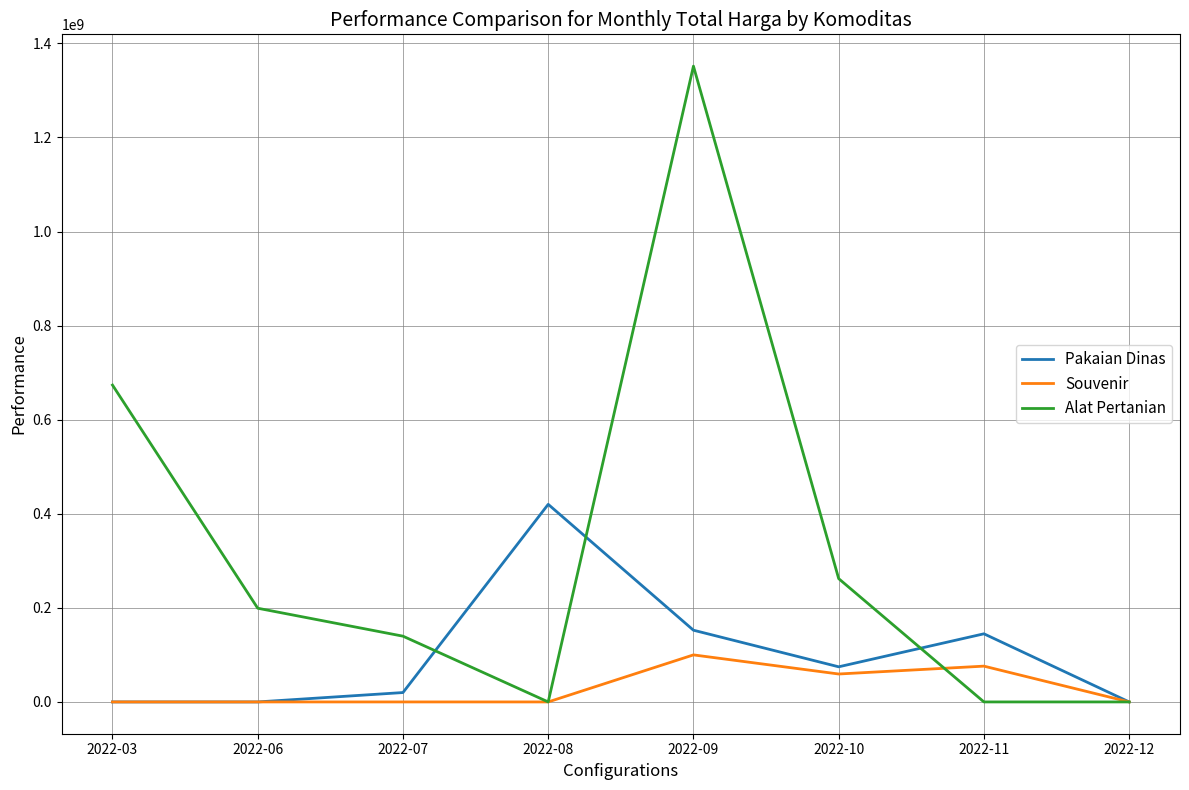

Reading left to right, transcribe all the data shown in this chart.

Pakaian Dinas: 0	0	19950000	420075000	152477000	74678000	144840000	0
Souvenir: 0	0	0	0	100000000	59375000	76100000	0
Alat Pertanian: 673621780	199200000	139800000	0	1351682000	262118150	0	0